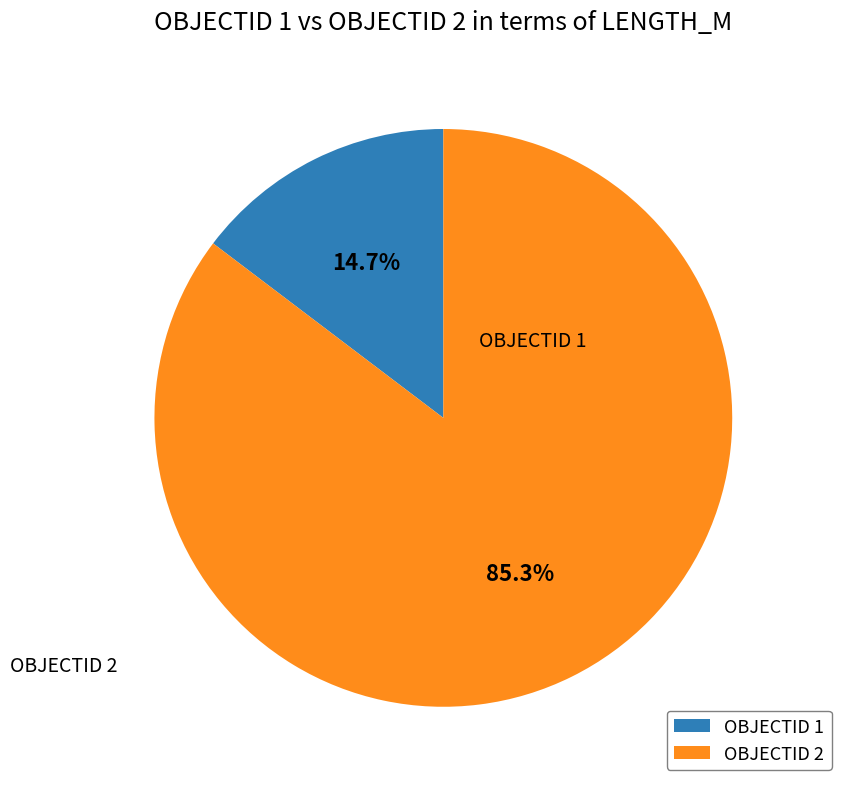

What is the ratio of the value at OBJECTID 2 to the value at OBJECTID 1?

5.8